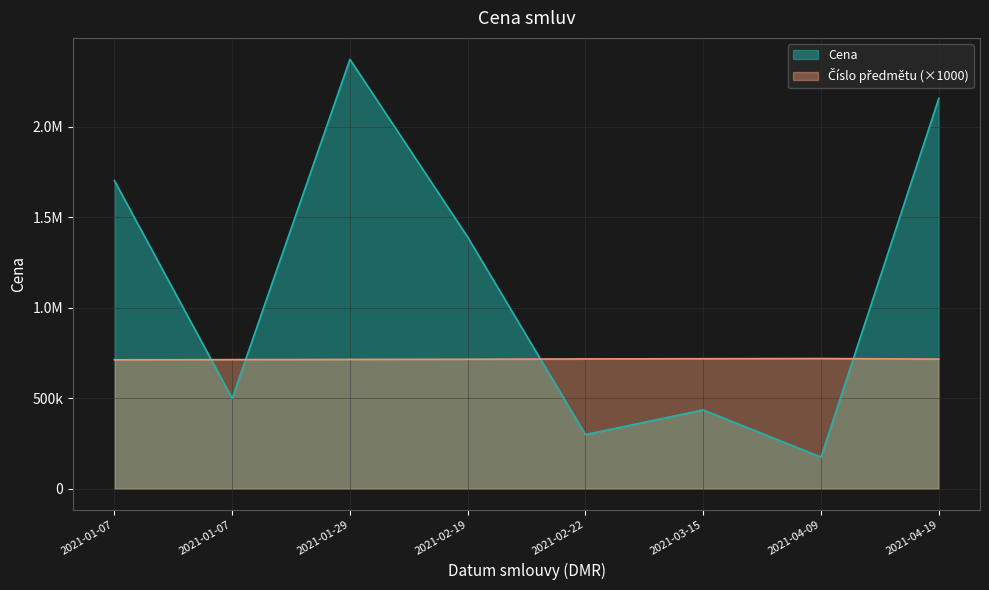

Reading right to left, transcribe all the data shown in this chart.

Cena: 2021-04-19=2156172.0	2021-04-09=174486.8	2021-03-15=435237.0	2021-02-22=298864.9	2021-02-19=1389697.1	2021-01-29=2371842.0	2021-01-07=499257.0	2021-01-07=1702200.0
Číslo předmětu (×1000): 2021-04-19=716000.0	2021-04-09=719000.0	2021-03-15=718000.0	2021-02-22=717000.0	2021-02-19=715000.0	2021-01-29=714000.0	2021-01-07=713000.0	2021-01-07=712000.0